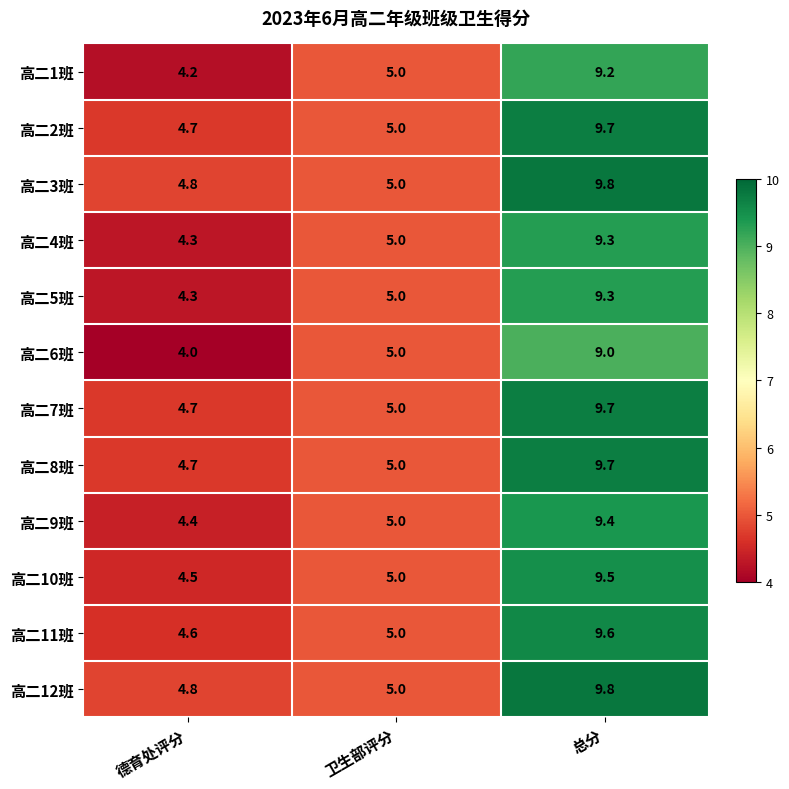

Between 德育处评分 and 卫生部评分, which series saw the biggest shift?

高二6班